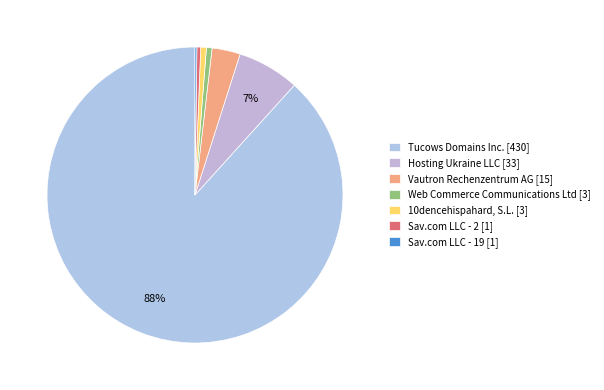

To the nearest percent, what is the difference between the largest and smallest slice percentages?

88%